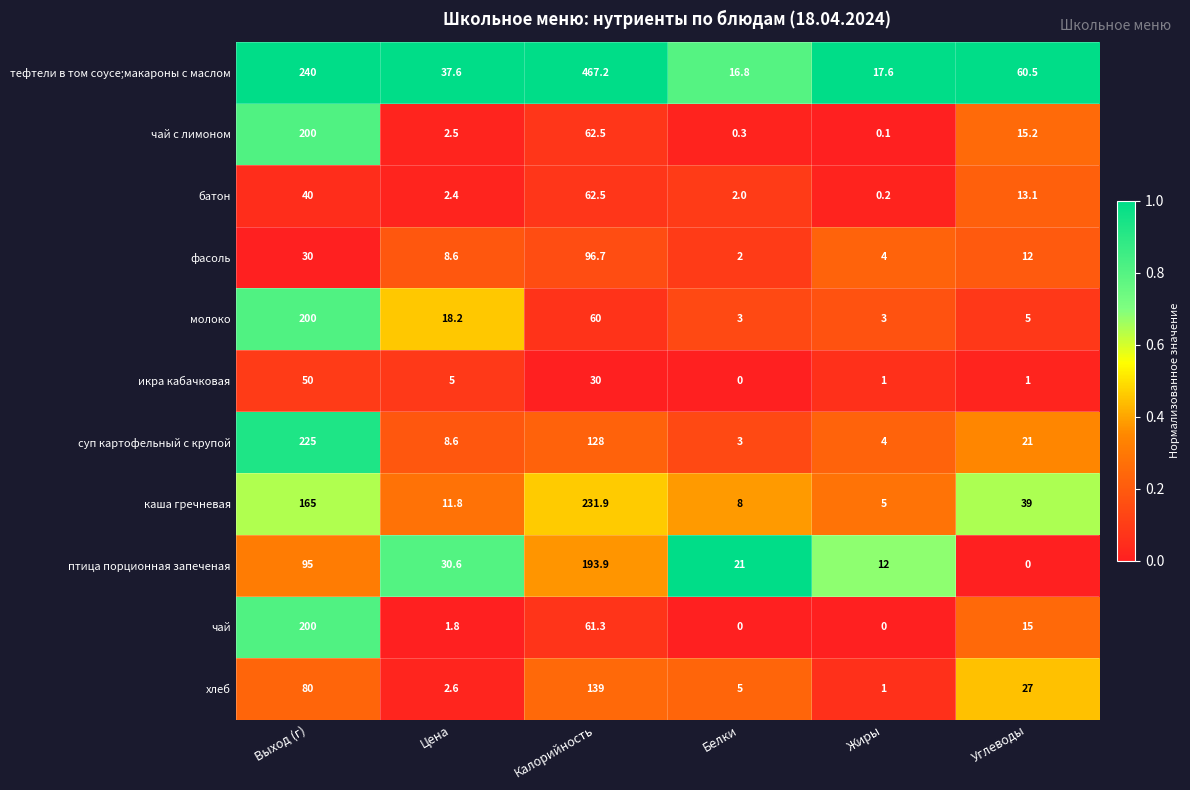

Is it true that тефтели в том соусе;макароны с маслом equals 11.9 at Жиры?

False